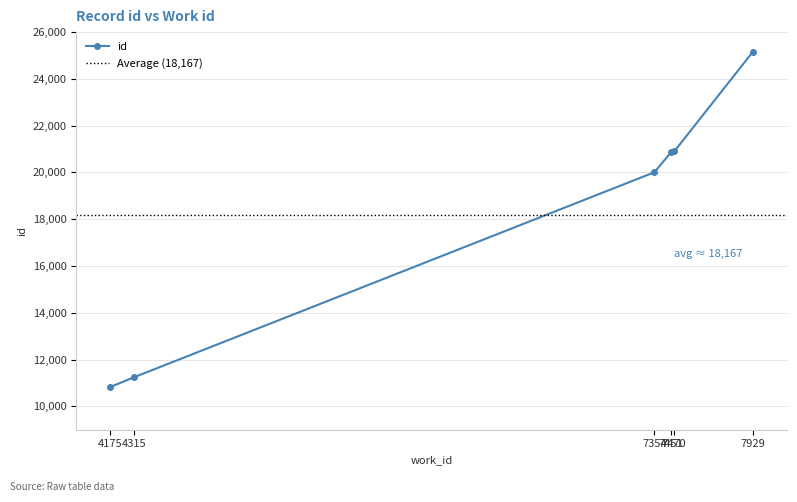

What is the change in value from 4315 to 7451?

+9610